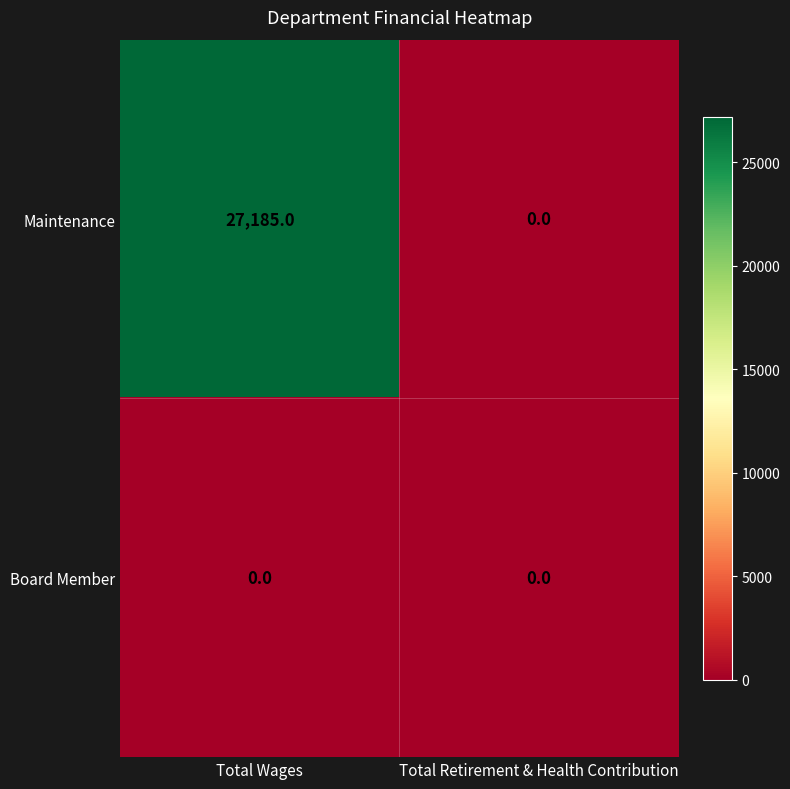

Reading left to right, what are all the values shown in this chart?

Maintenance: Total Wages=27185	Total Retirement & Health Contribution=0
Board Member: Total Wages=0	Total Retirement & Health Contribution=0